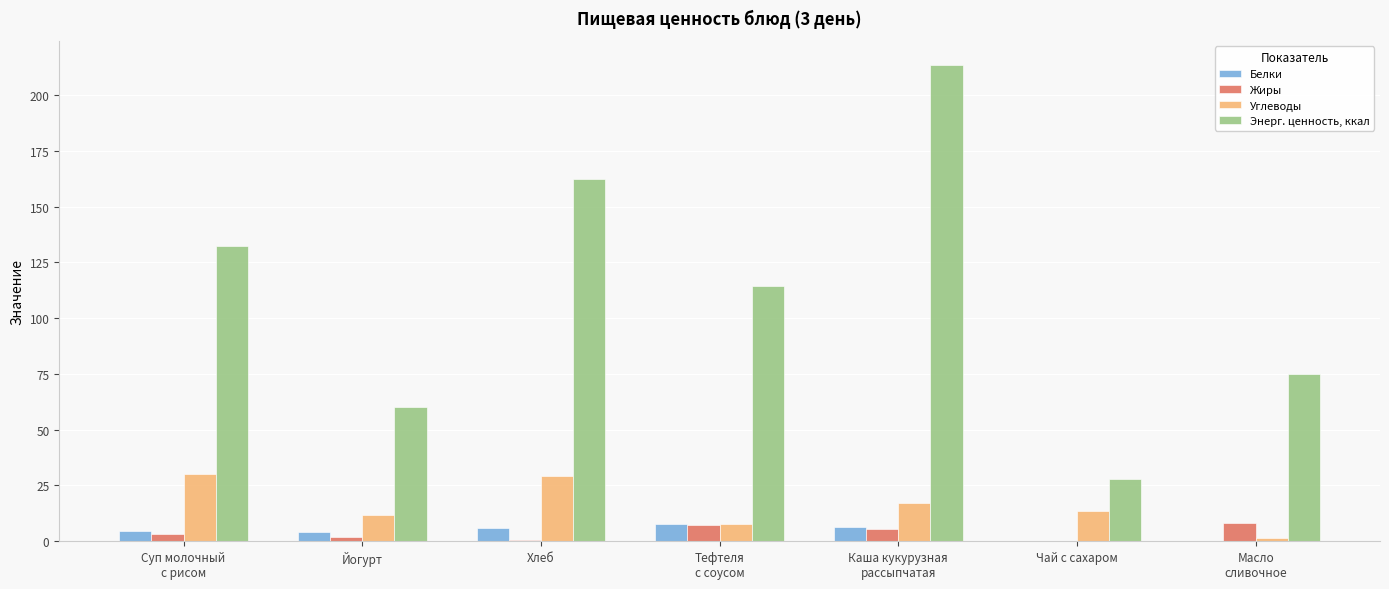

What are all the series names shown in the legend?

Белки, Жиры, Углеводы, Энерг. ценность, ккал